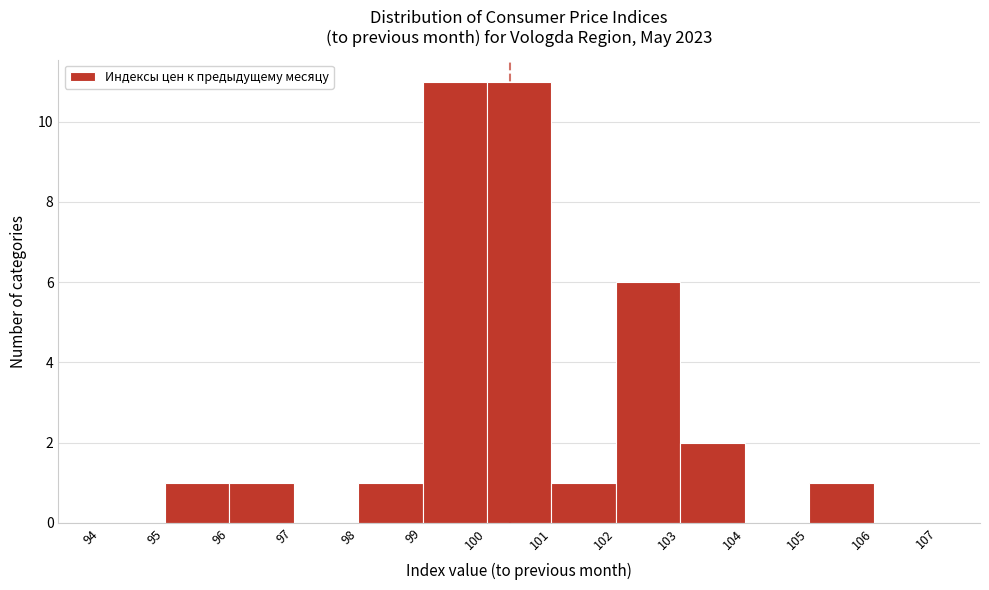

How tall is the bar that spans 105 to 106 on the x-axis? The values are not printed on the chart, so give them approximately, as read against the axis.

1